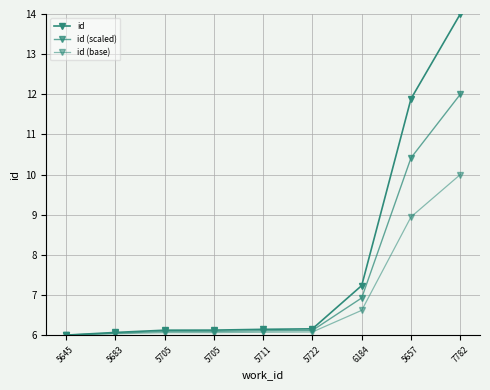

How many distinct data groups are displayed?

3